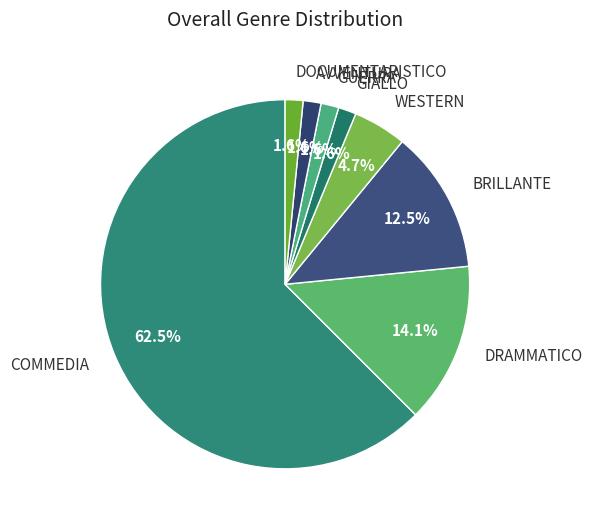

Is it true that AVVENTURA is 2% of the pie?

True